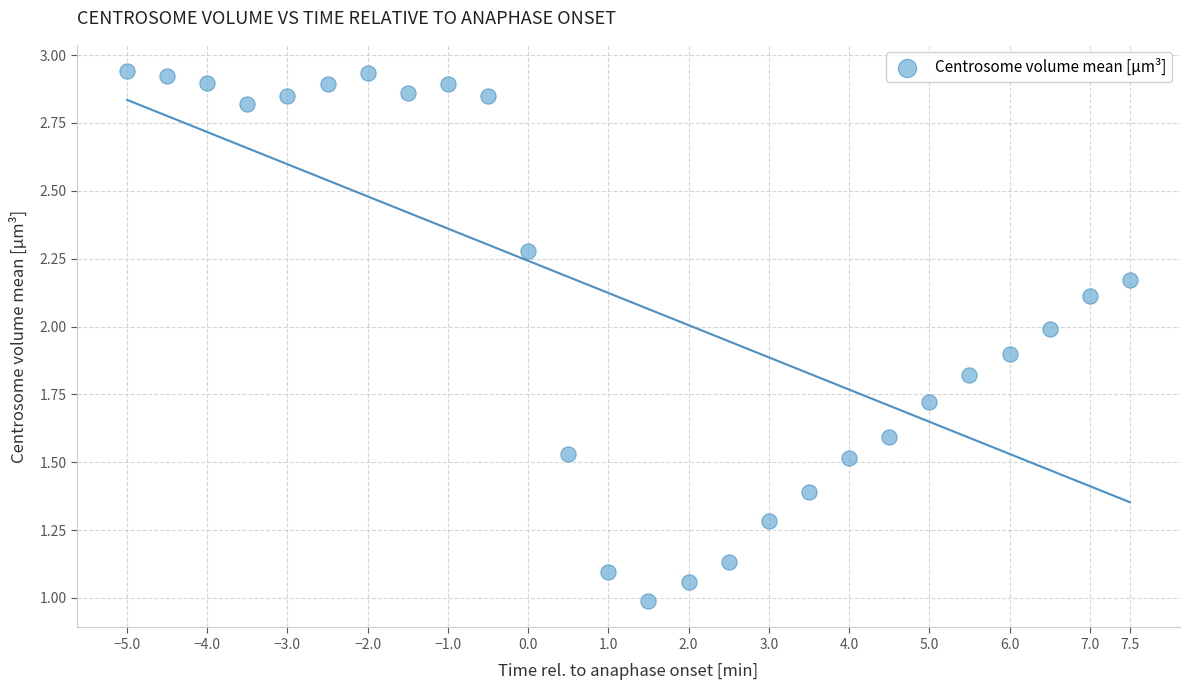

What is the range of X values (max minus min)?

12.5